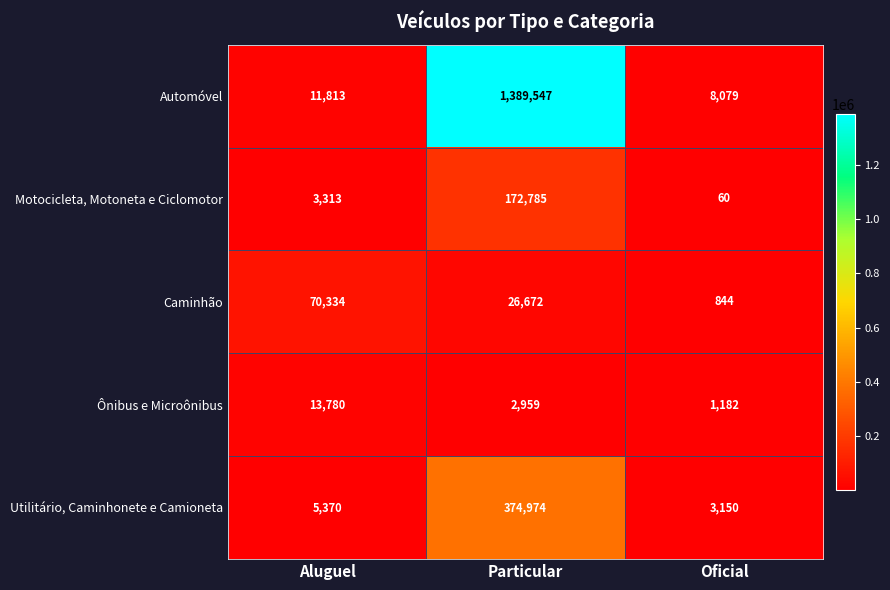

Which series changed the most between Particular and Oficial?

Automóvel